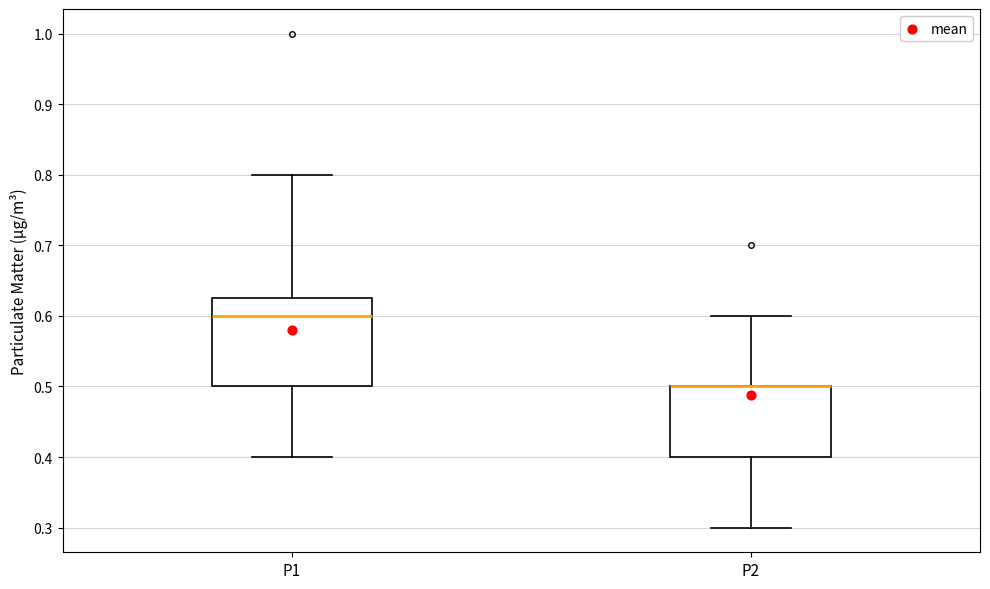

Reading left to right, read every box against the y-axis: the position of its median line, the range the box covers, and the ends of its whiskers. The values are not printed on the chart, so give them approximately, as read against the axis.

P1: median 0.60, box 0.50 to 0.63, whiskers 0.40 to 0.80
P2: median 0.50 (drawn on the box's upper edge), box 0.40 to 0.50, whiskers 0.30 to 0.60